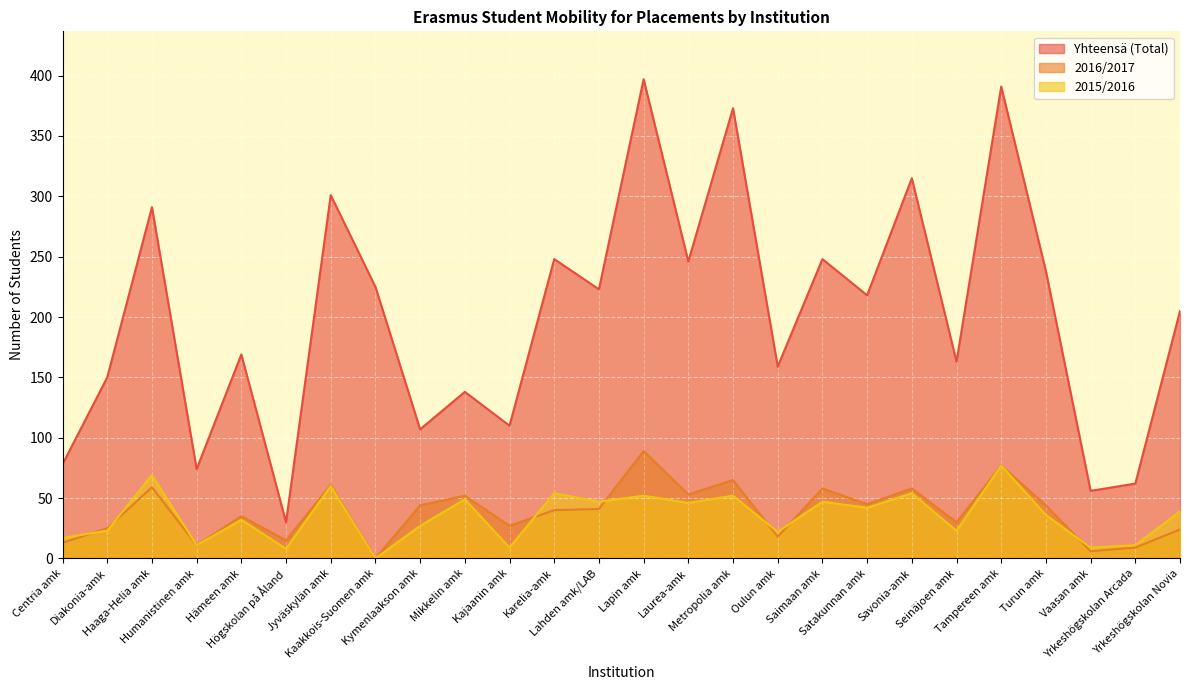

List the series in order of their peak value, lowest first.

2015/2016, 2016/2017, Yhteensä (Total)